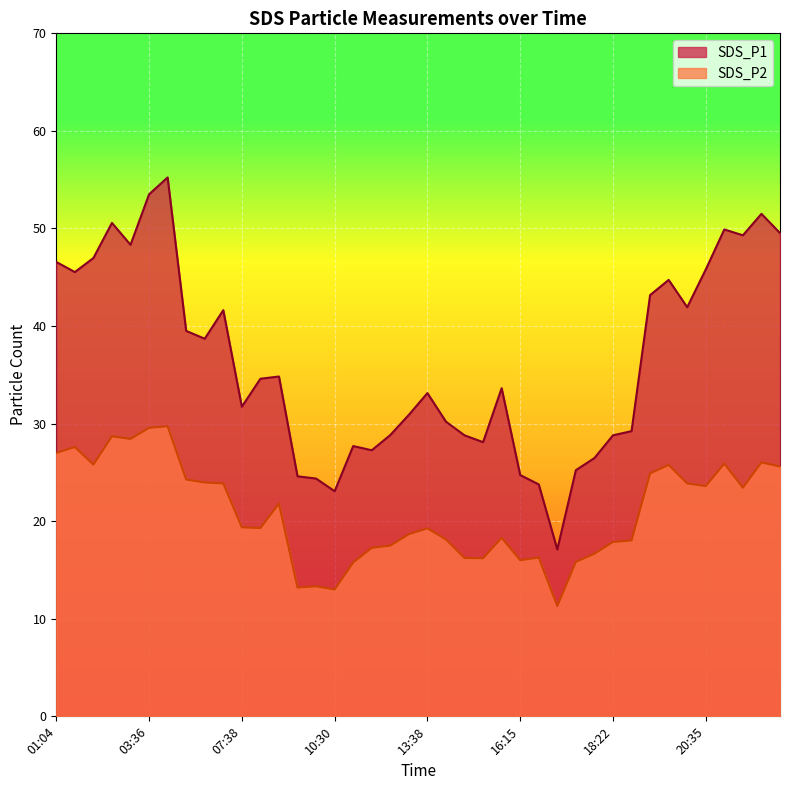

True or false: SDS_P1 has more than 1 points higher than both neighbors.

True